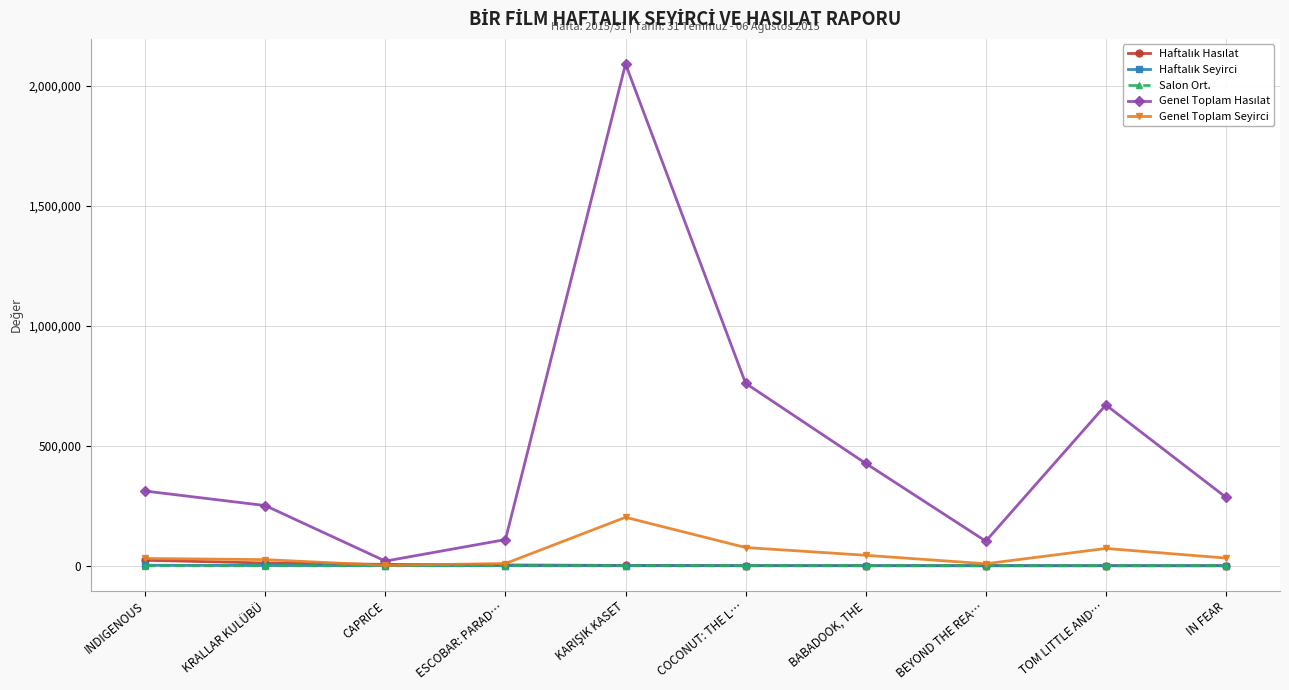

What is the greatest value displayed?

2090830.2